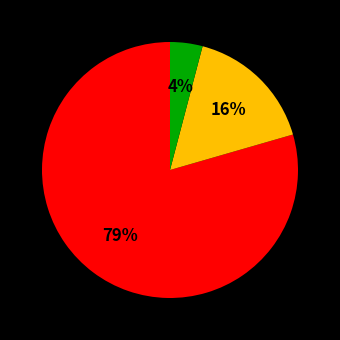

Count the number of slices in the pie.

3